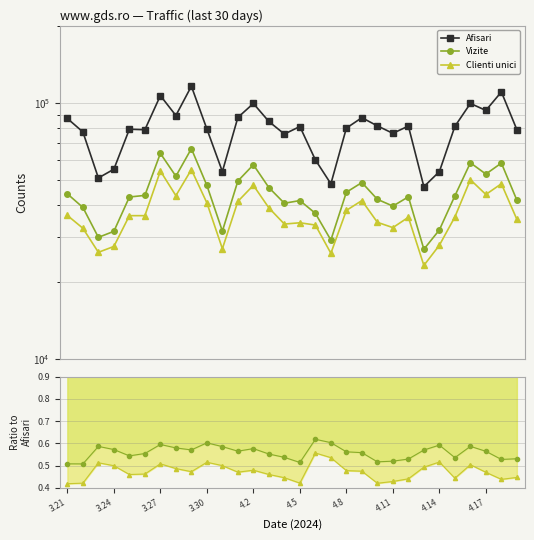

What is the difference between the second highest and second lowest values in the Clienti unici/Afisari series?

0.1